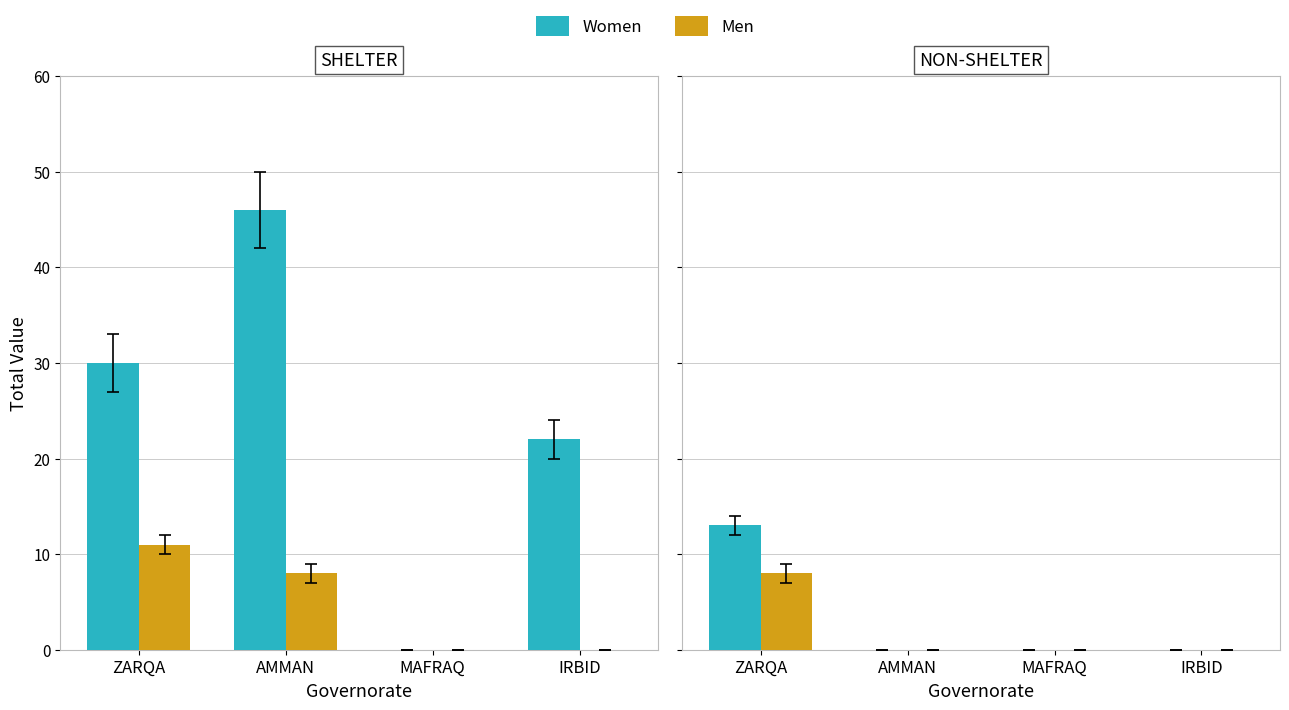

Are the bars grouped side by side (vs. stacked)?

Yes